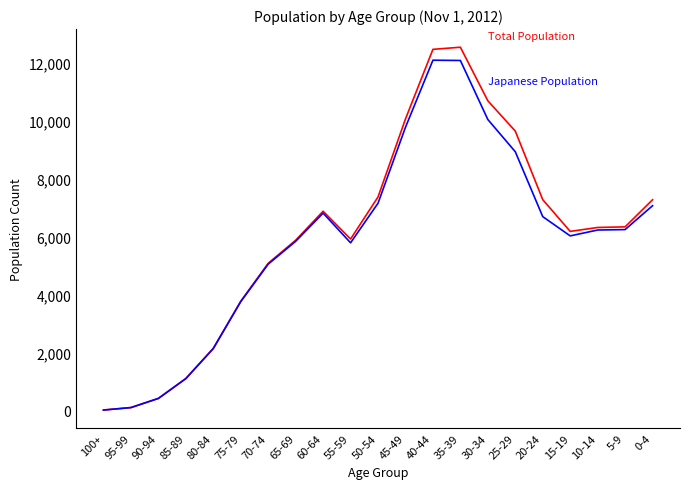

What is the maximum value shown in the chart?

12521